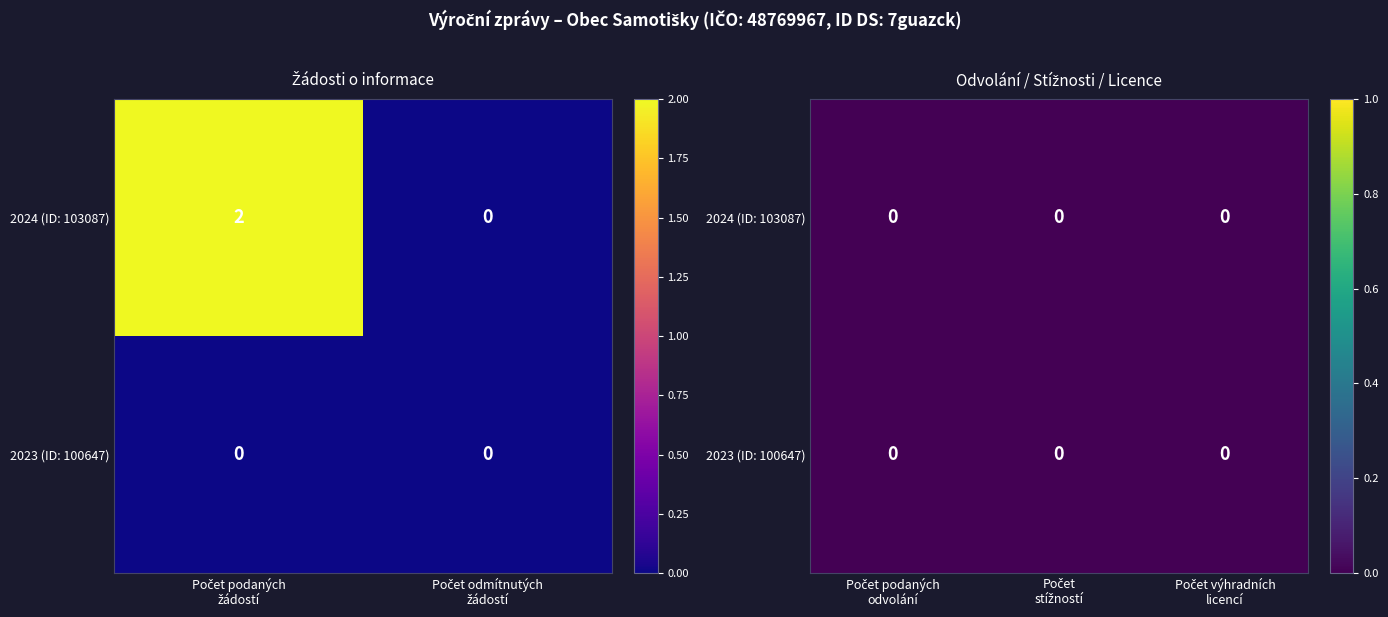

Reading left to right, transcribe all the data shown in this chart.

103087: 103087=2	100647=0	2=0	3=0	4=0
100647: 103087=0	100647=0	2=0	3=0	4=0